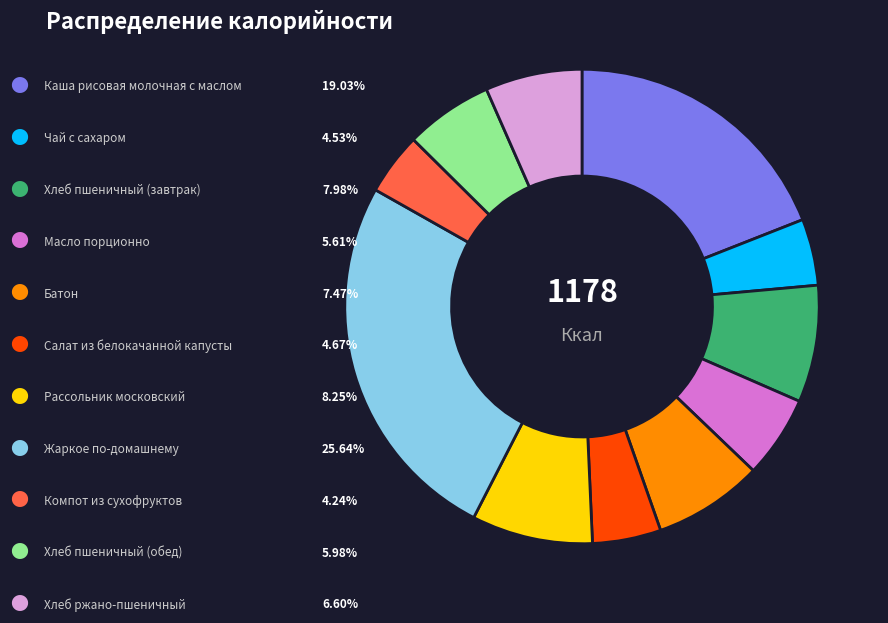

Is there a majority slice in this chart?

No